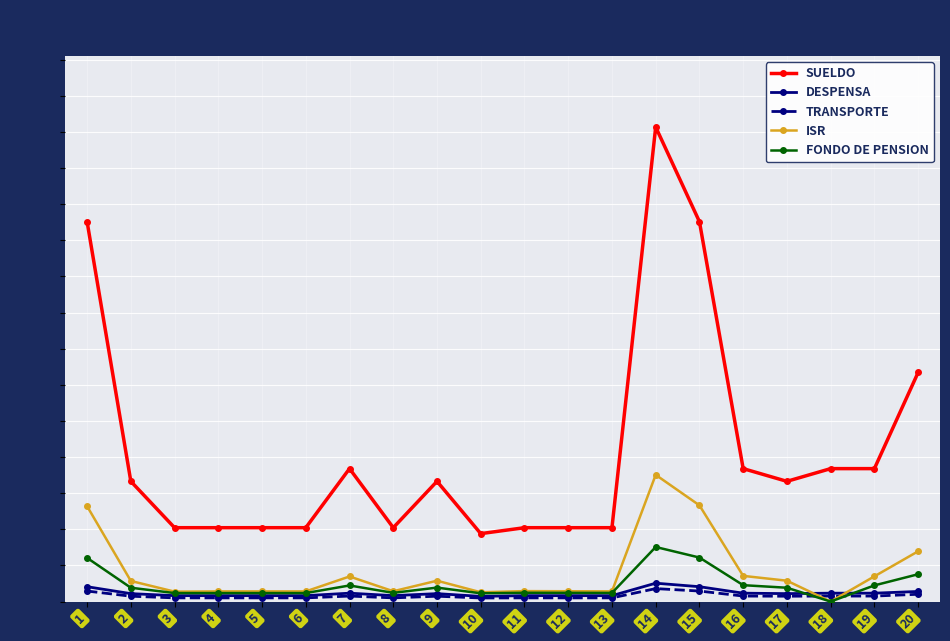

Does the chart display data point markers on the line(s)?

Yes